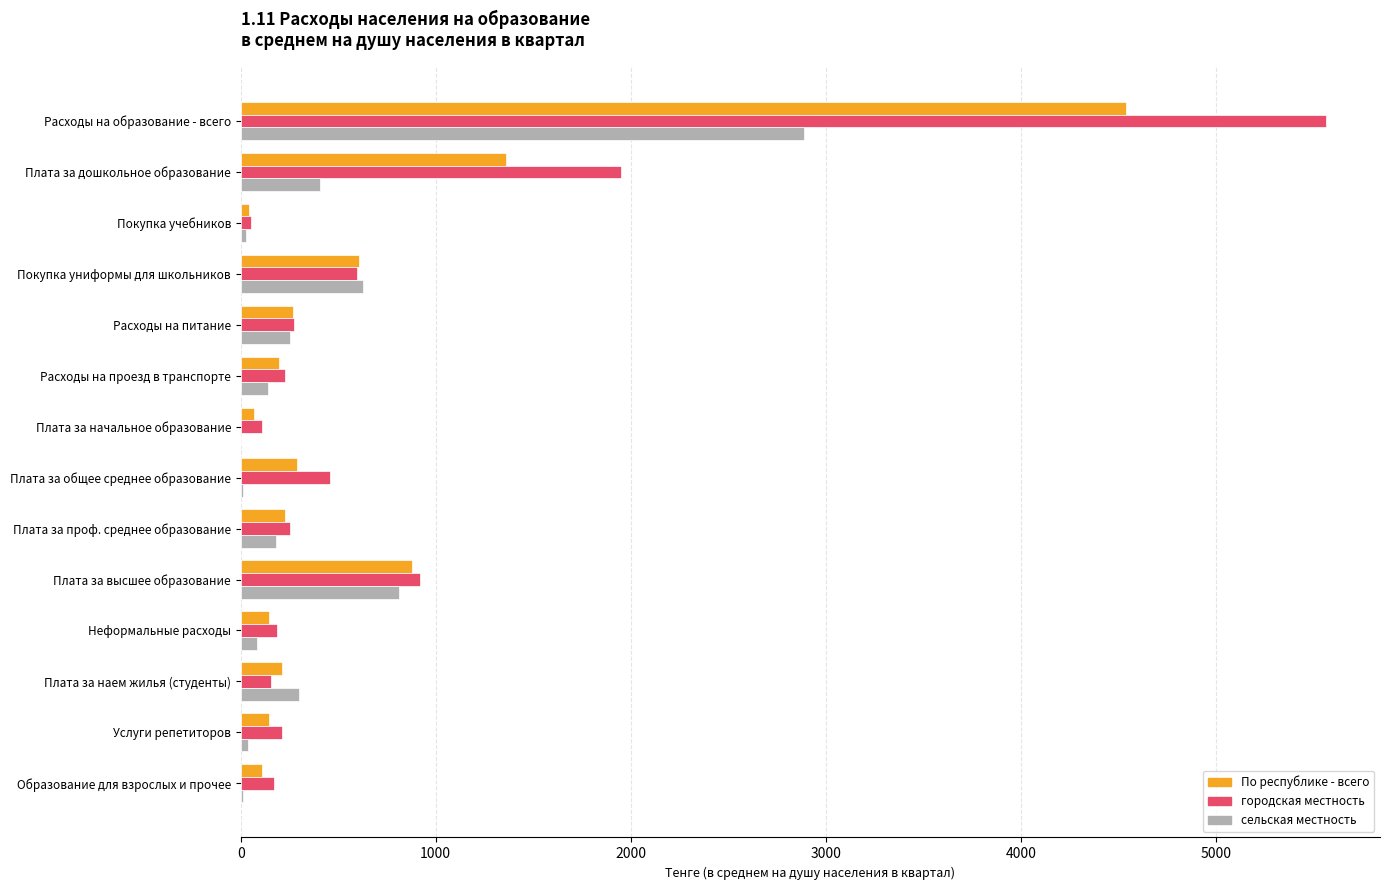

Count the number of data series in this chart.

3